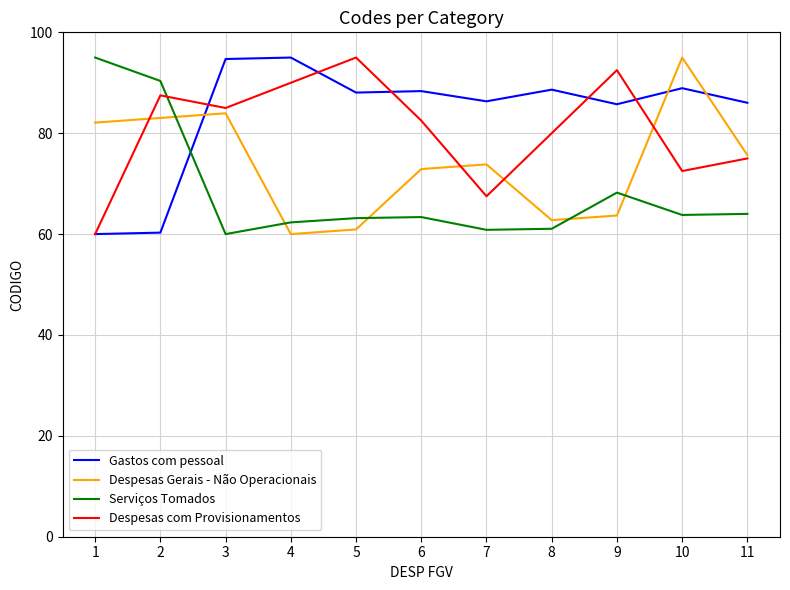

What is the sum of the Gastos com pessoal values at 3 and 4?

189.7